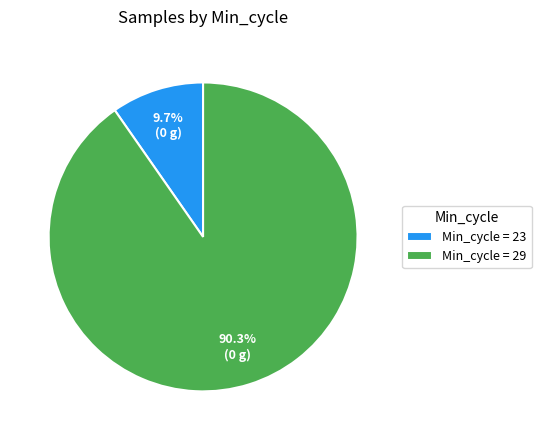

Is the sum of Min_cycle = 23 and Min_cycle = 29 greater than half?

Yes